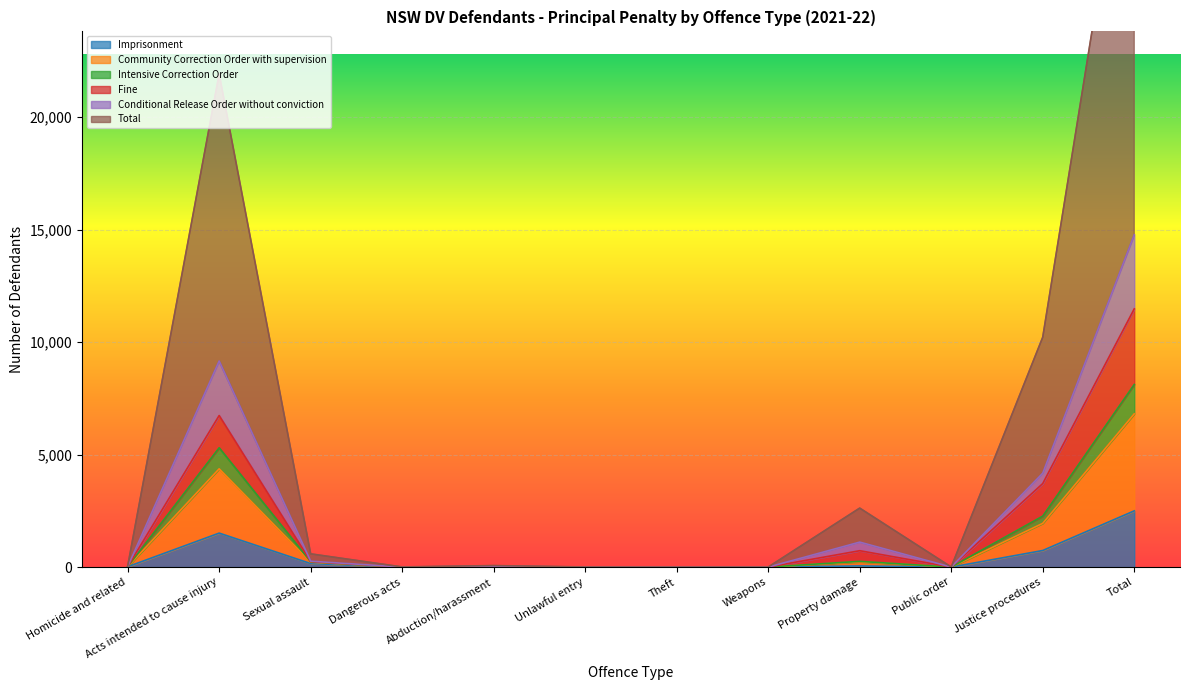

What position from the right is Public order?

3